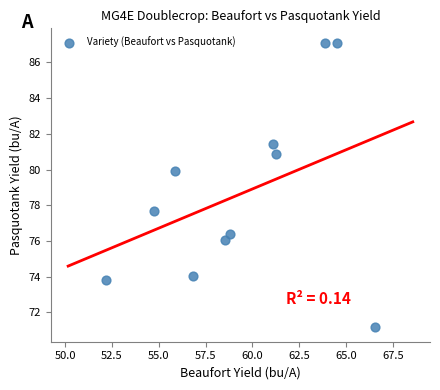

What Y value in the scatter plot is closest to 79?

79.9